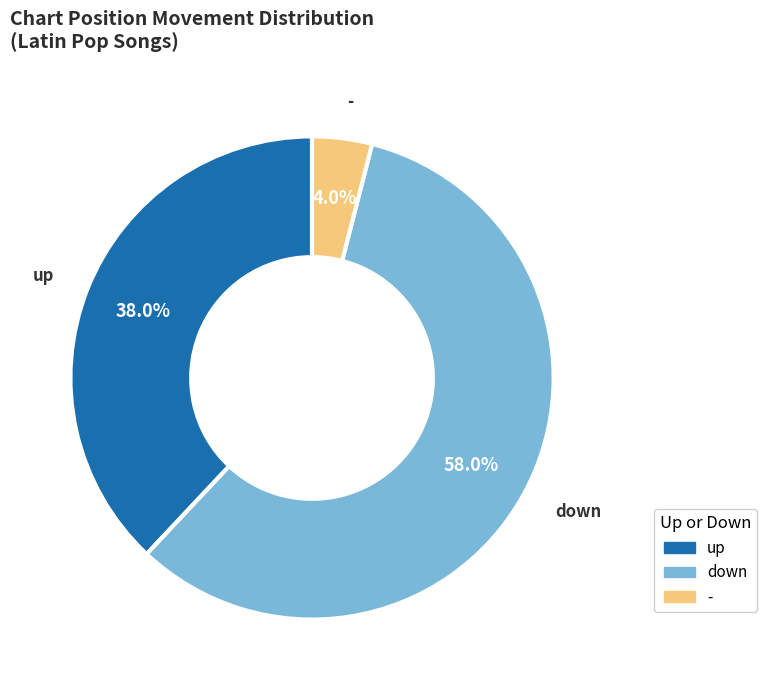

What is the ratio of the value at up to the value at -?

9.5